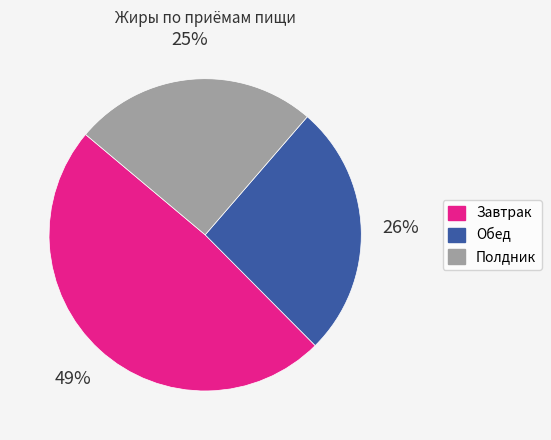

To the nearest percent, what is the combined percentage of Полдник and Обед?

51%